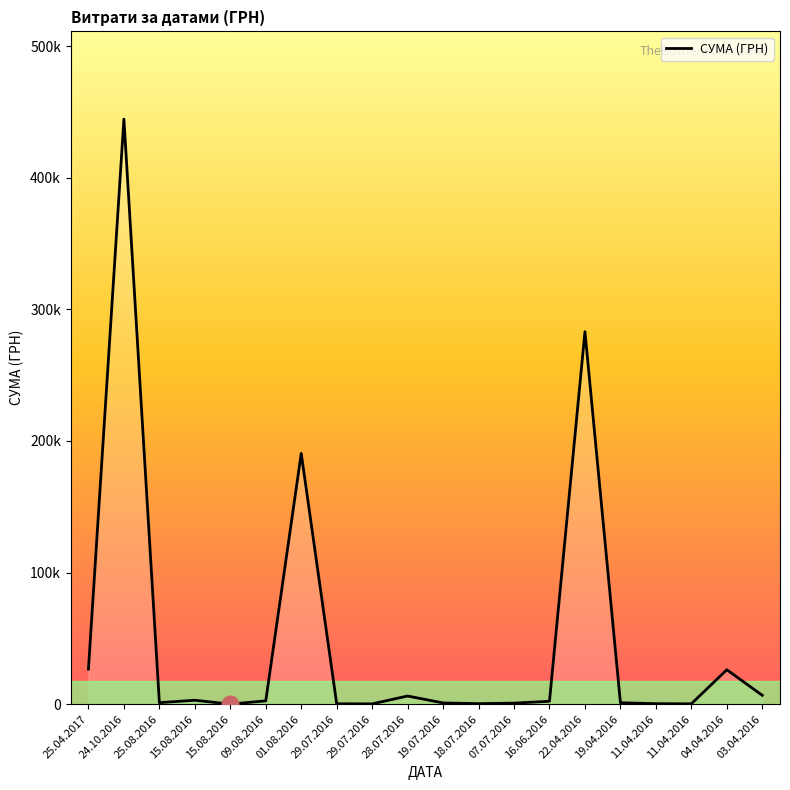

What is the ratio of the value at 03.04.2016 to the value at 16.06.2016?

3.1